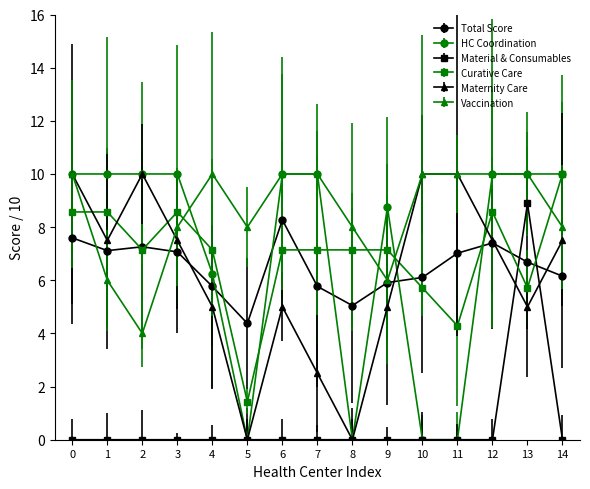

After their last crossing, which series has the higher values: Vaccination or Maternity Care?

Vaccination